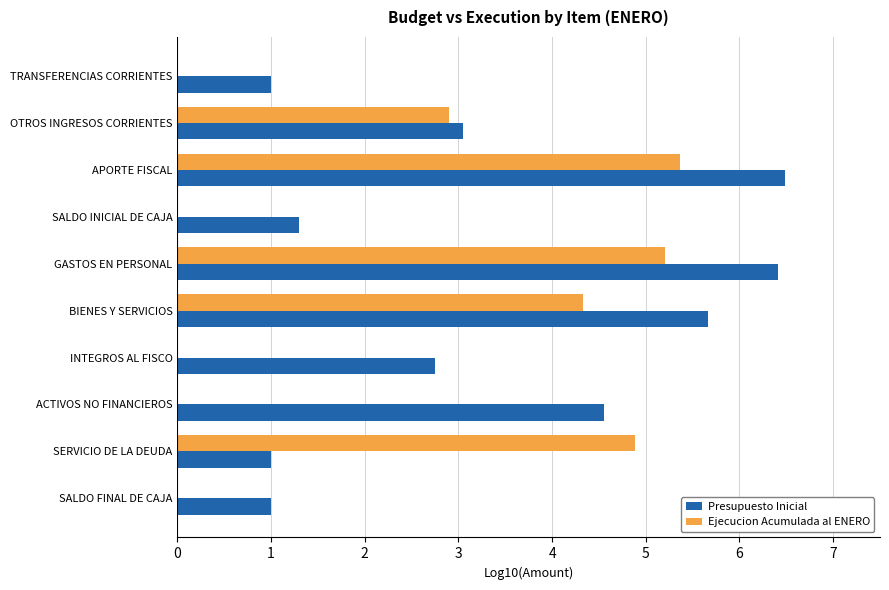

Rank the series by their average value, from lowest to highest.

Ejecucion Acumulada al ENERO, Presupuesto Inicial